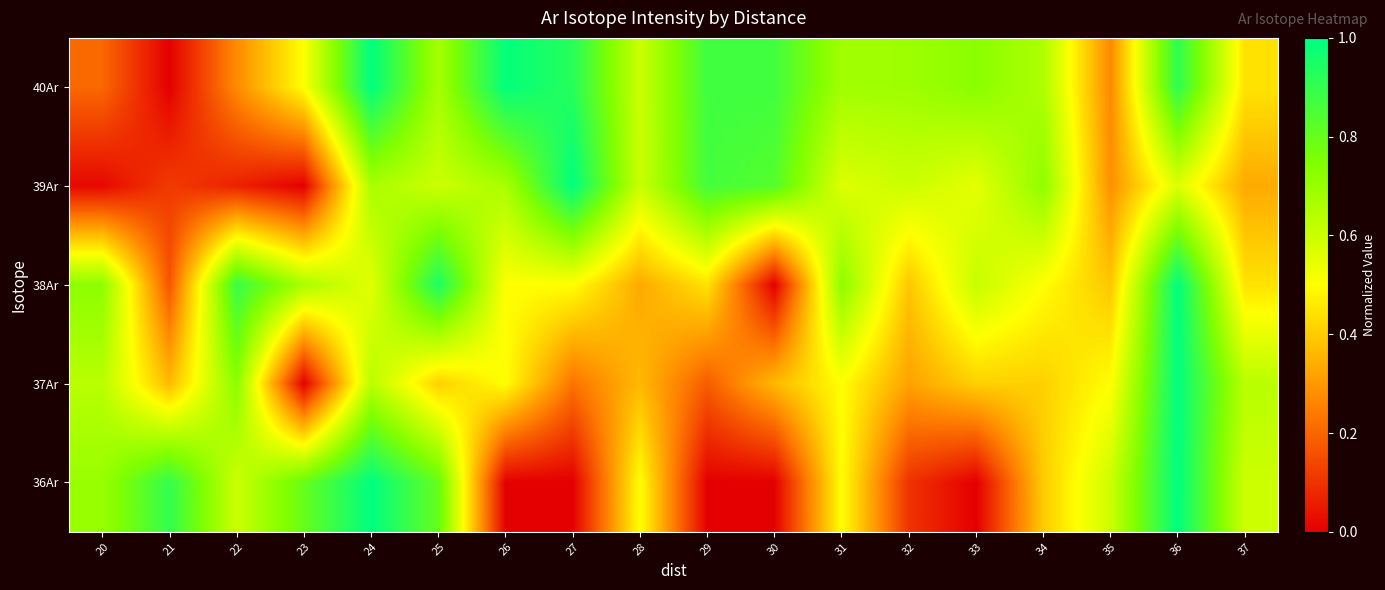

What is the greatest value displayed?

1.0